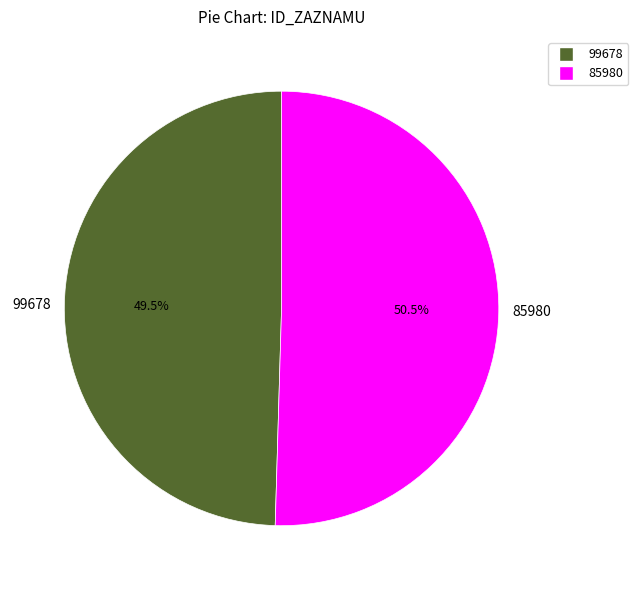

Combined, what portion of the pie is 99678 and 85980?

100.0%